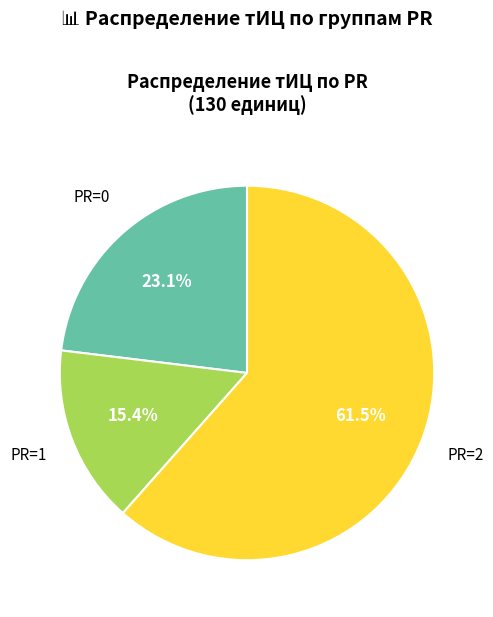

To the nearest percent, what is the difference between the largest and smallest slice percentages?

46%